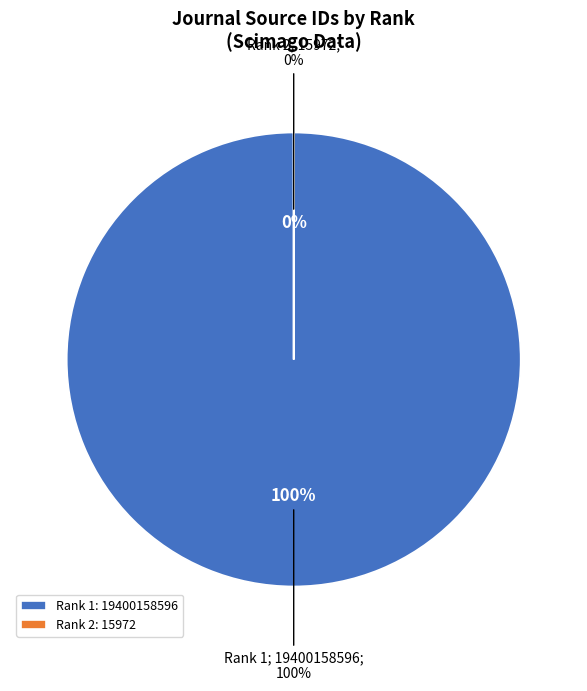

How much of the chart is everything except Rank 2 (15972)?

100.0%